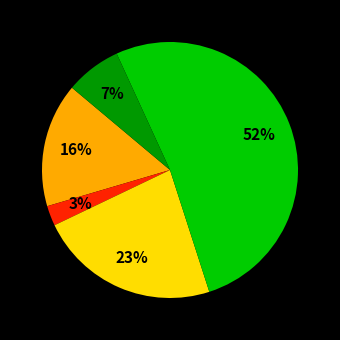

To the nearest percent, what is the average slice percentage?

20%